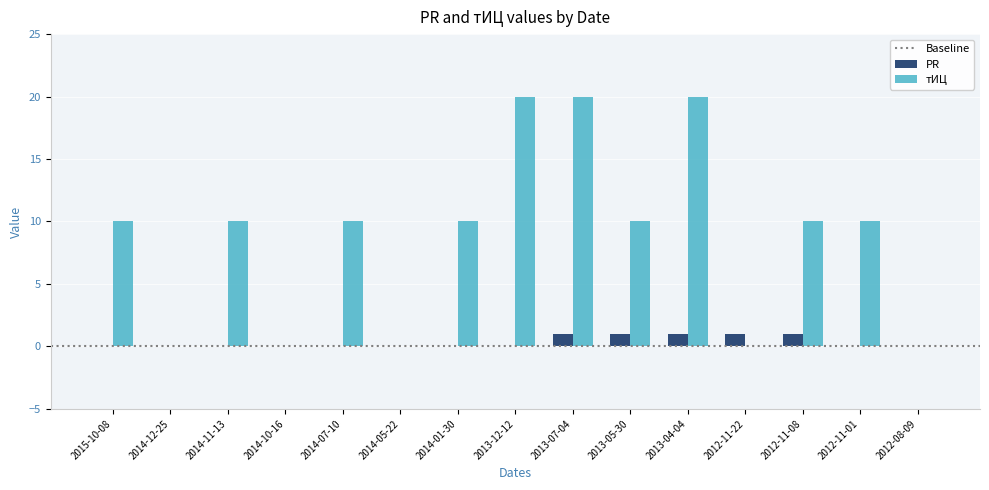

What is the total value across all series at 2013-05-30?

11